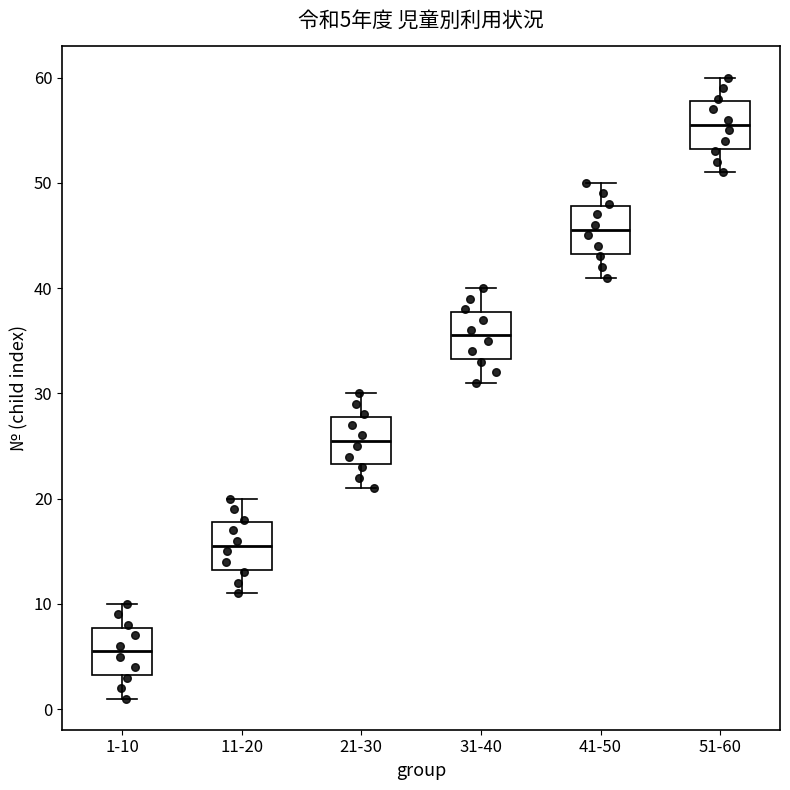

Which box's median line is the highest?

51-60